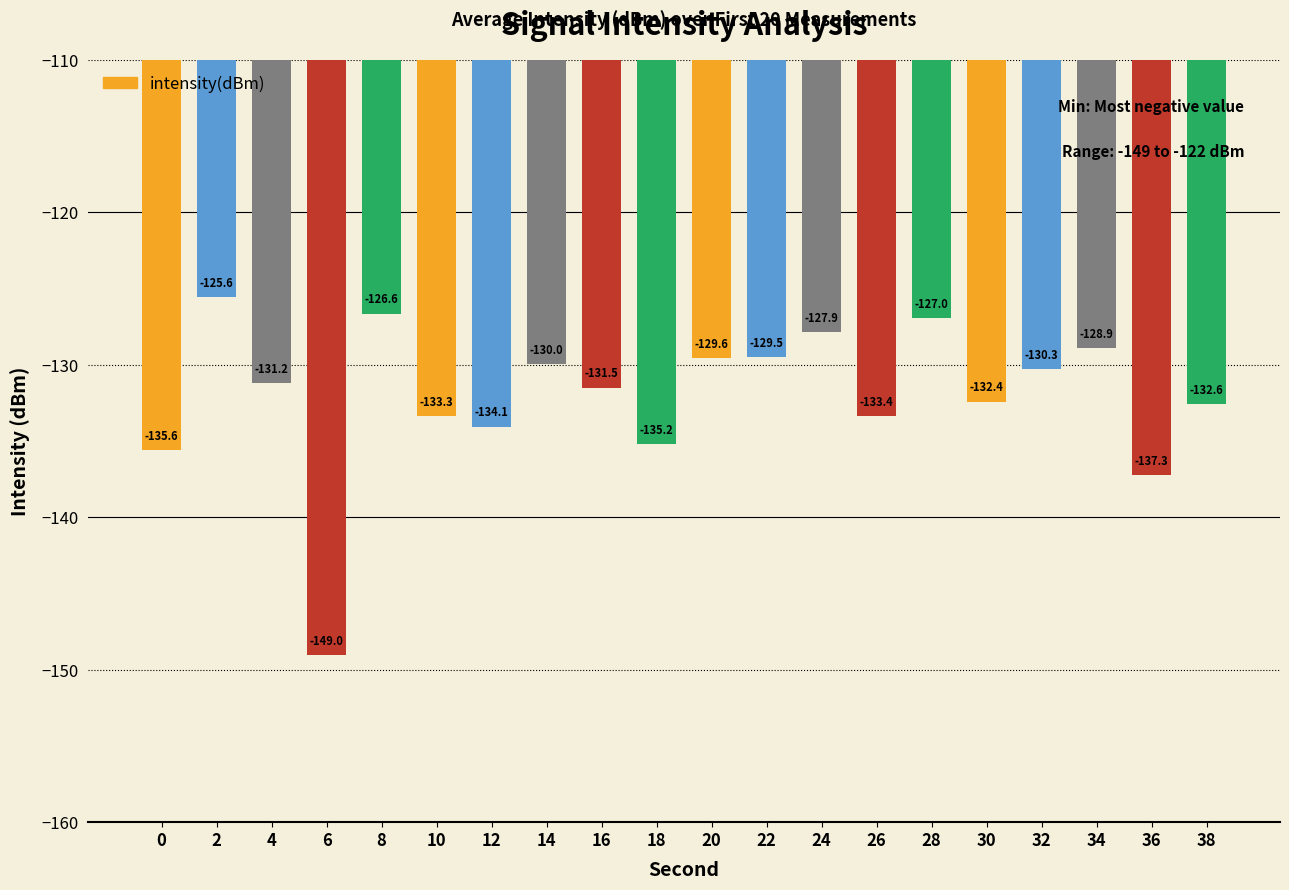

What is the difference between the maximum and minimum values?

23.5